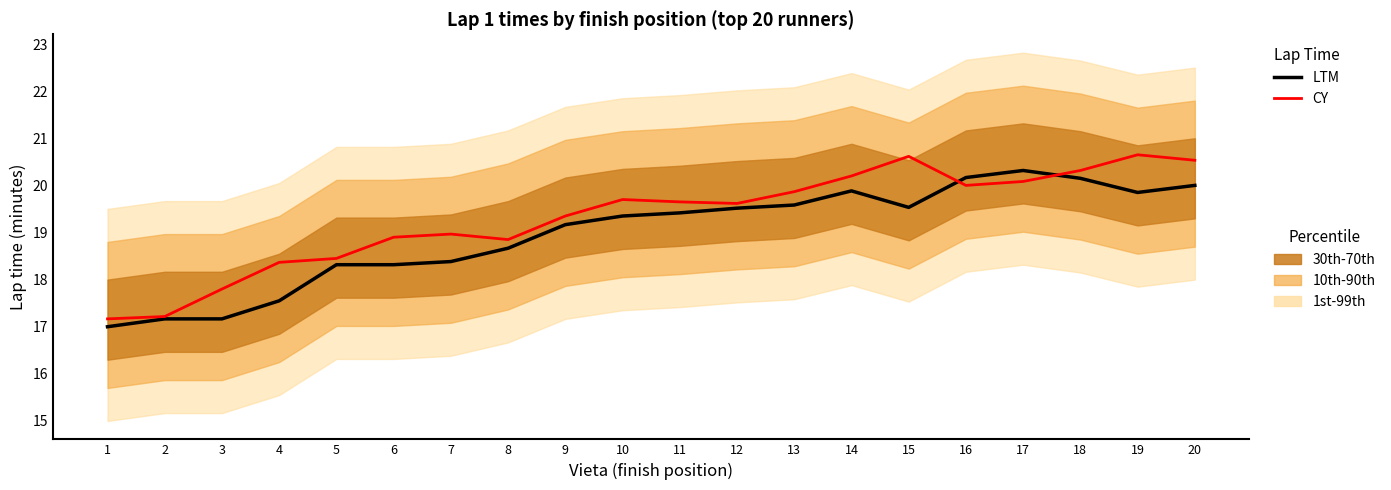

List the labels in order of LTM value, smallest first.

1, 2, 3, 4, 5, 6, 7, 8, 9, 10, 11, 12, 15, 13, 19, 14, 20, 18, 16, 17